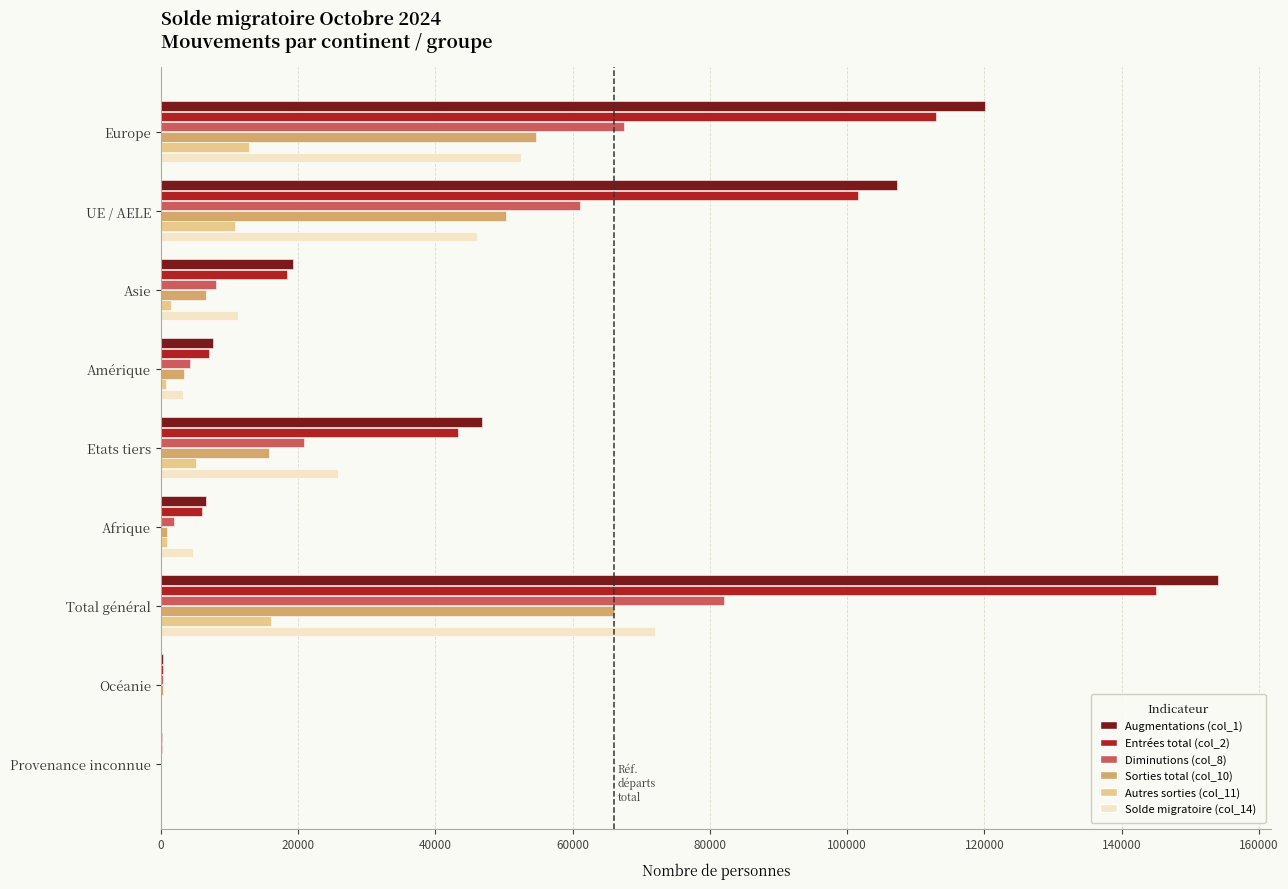

What is the maximum value shown in the chart?

154051